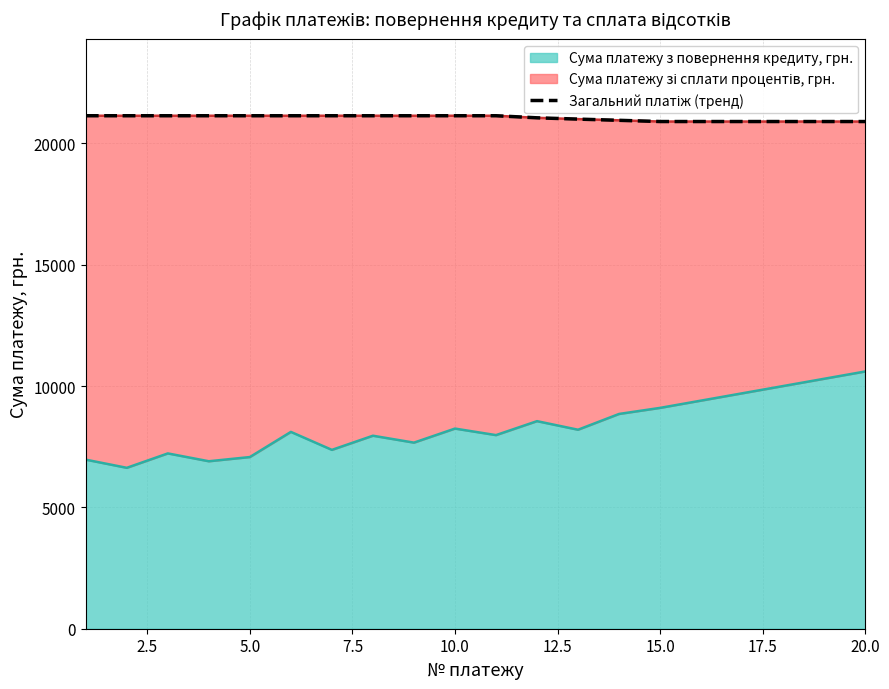

What is the minimum value for Сума платежу з повернення кредиту, грн.?

6630.3